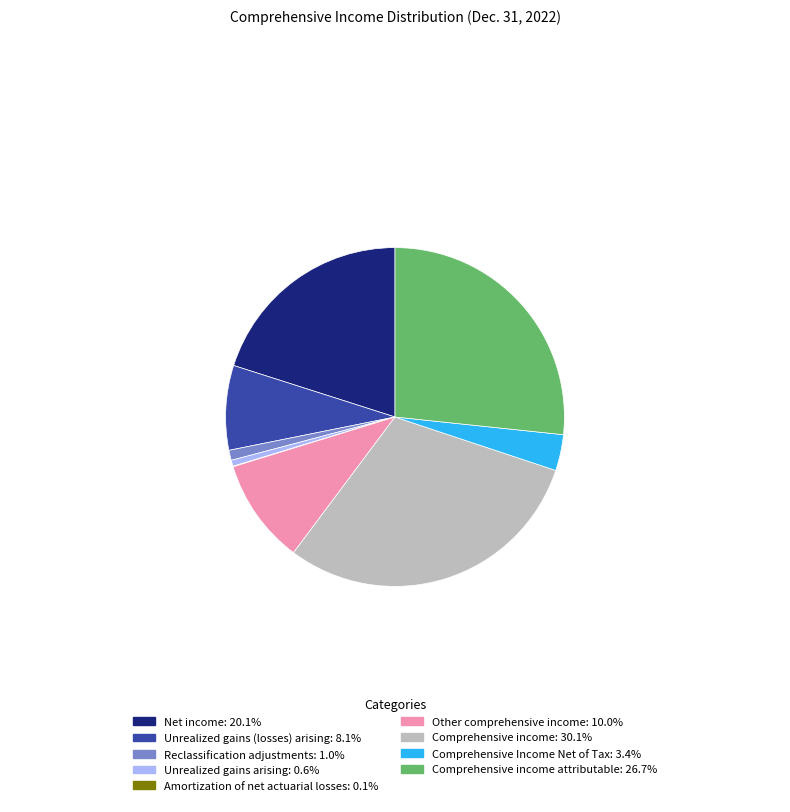

Does any single category account for the majority?

No